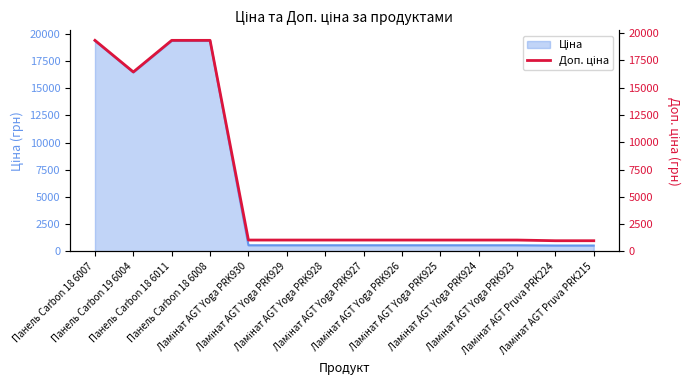

What value does the data have at Ламінат AGT Pruva PRK224?

986.2